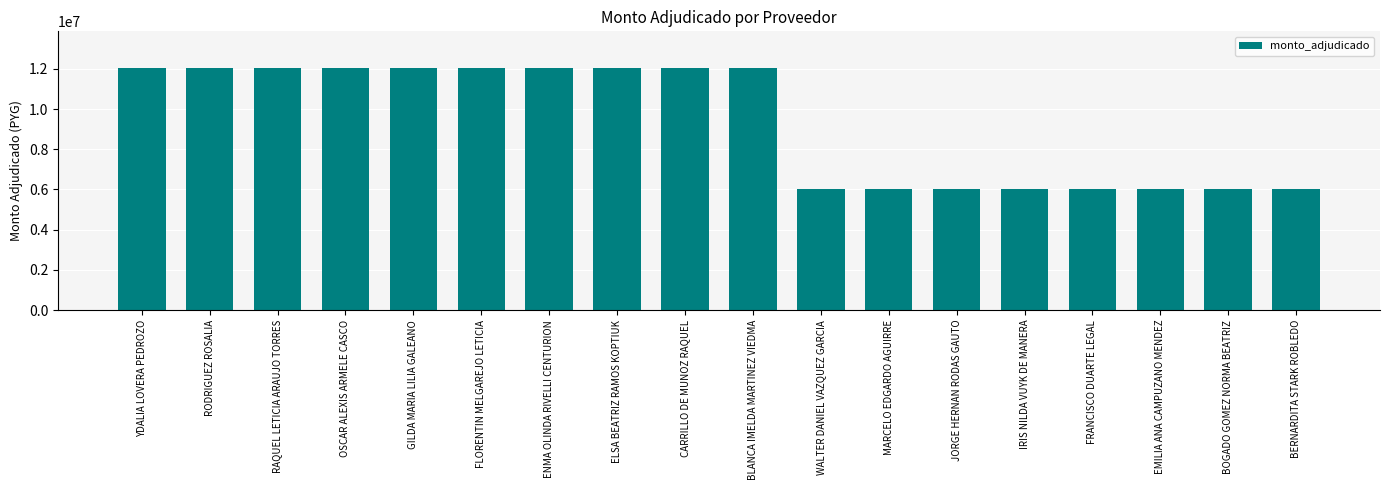

The value at ELSA BEATRIZ RAMOS KOPTIUK is 12060242. True or false?

True